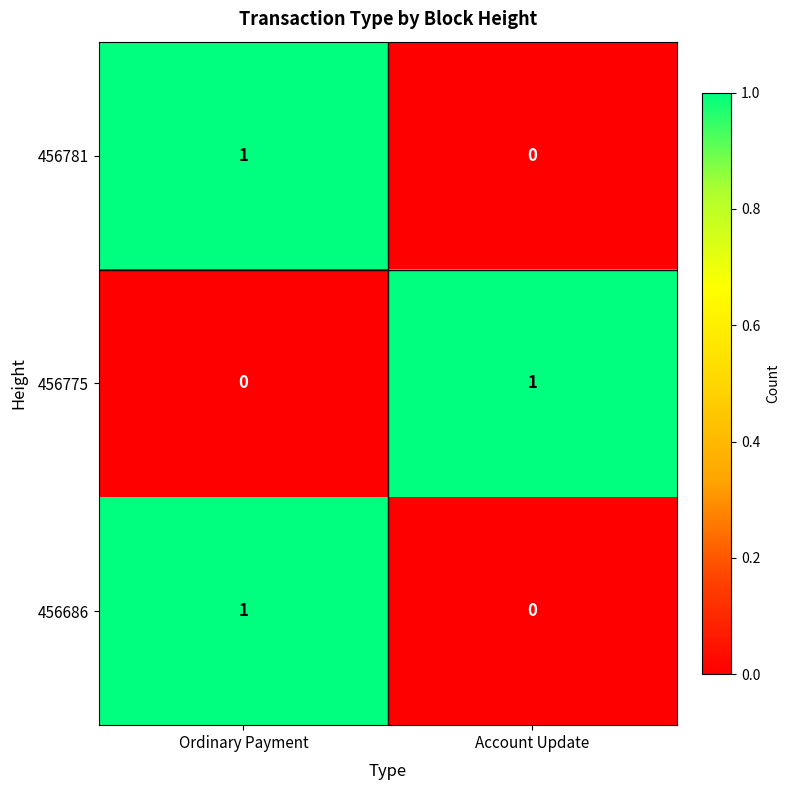

At which category is the sum across all series the highest?

Ordinary Payment